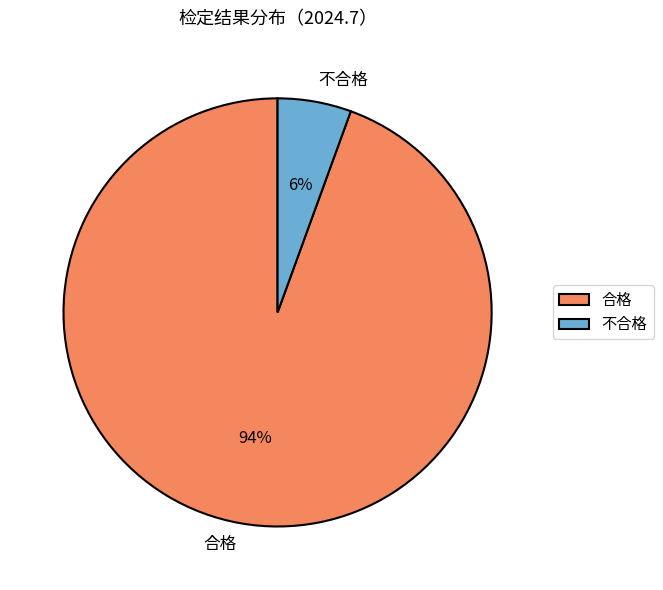

Between 合格 and 不合格, which is larger?

合格